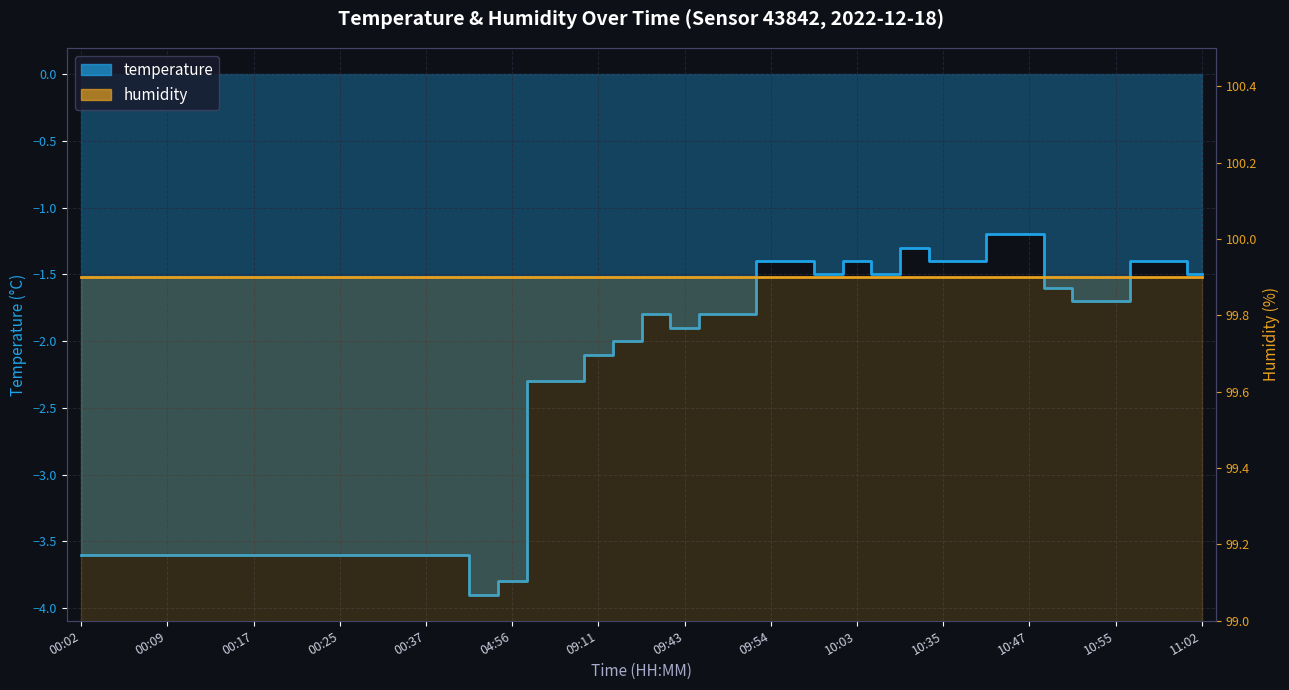

What is the change in value from 00:12 to 11:02?

+2.1